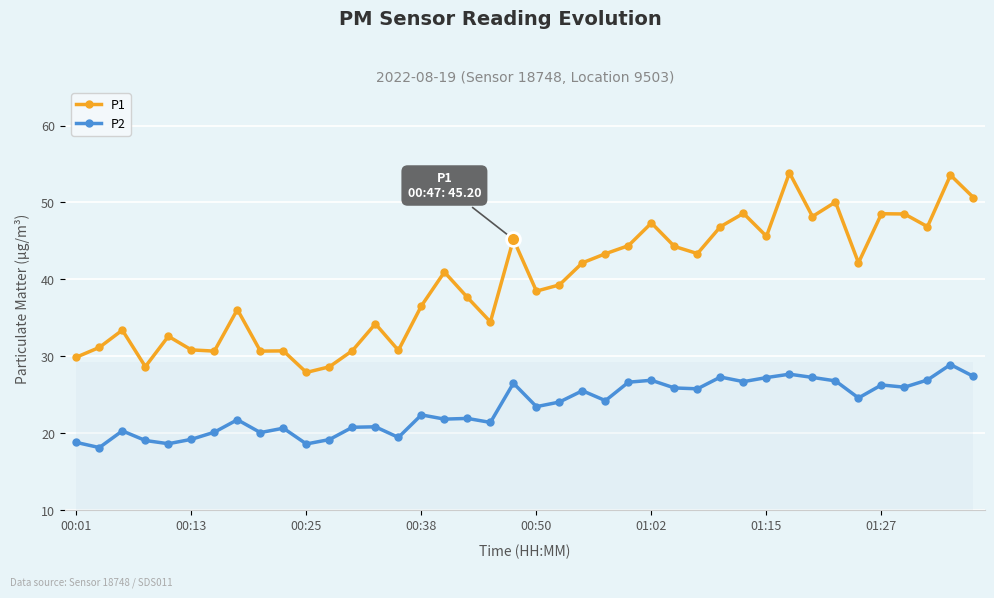

What is the sum of the P2 values at 01:02 and 00:01?

45.7